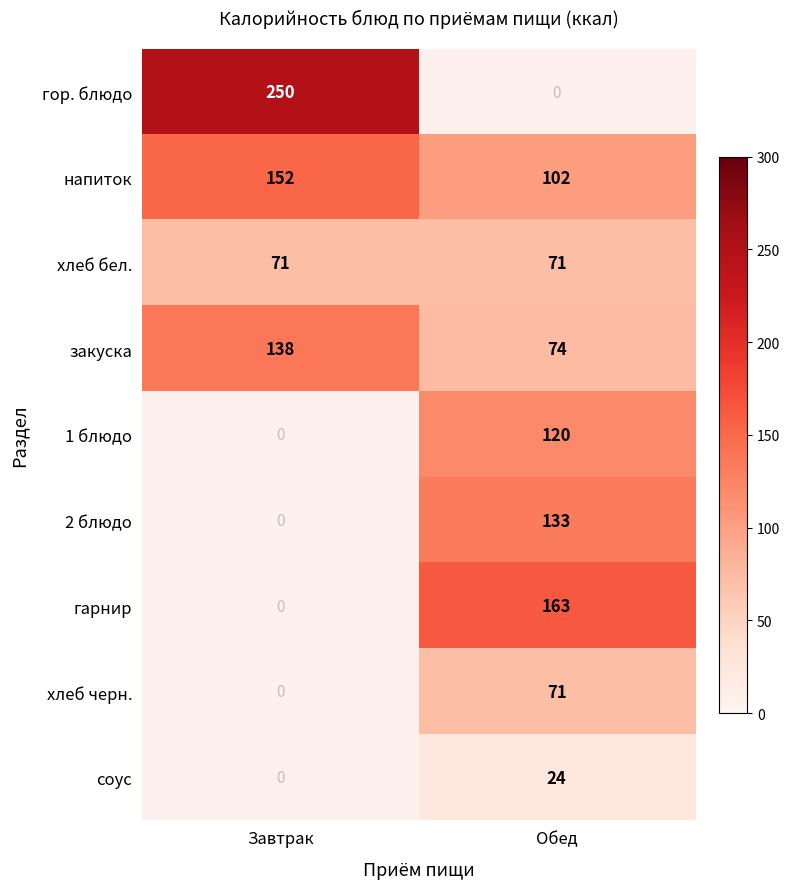

The value of напиток at Обед is 46. True or false?

False